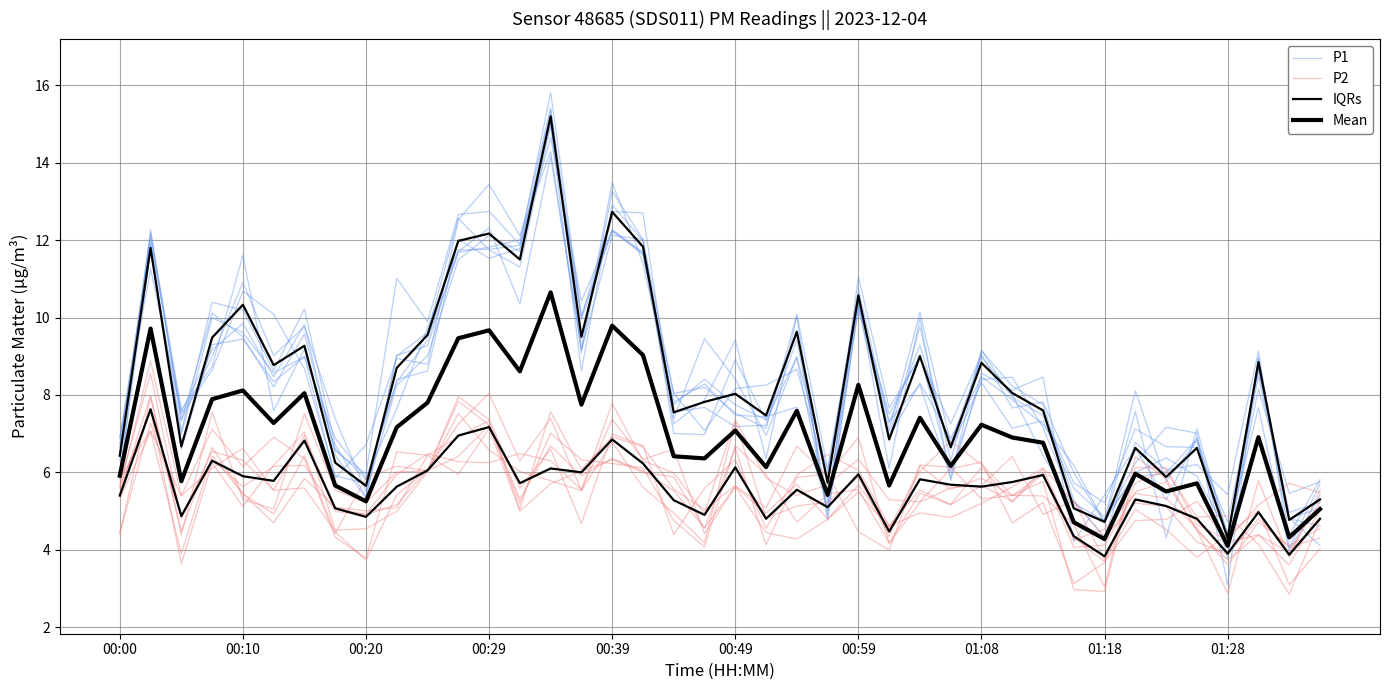

What are all the series names shown in the legend?

P1, P2, IQRs, Mean